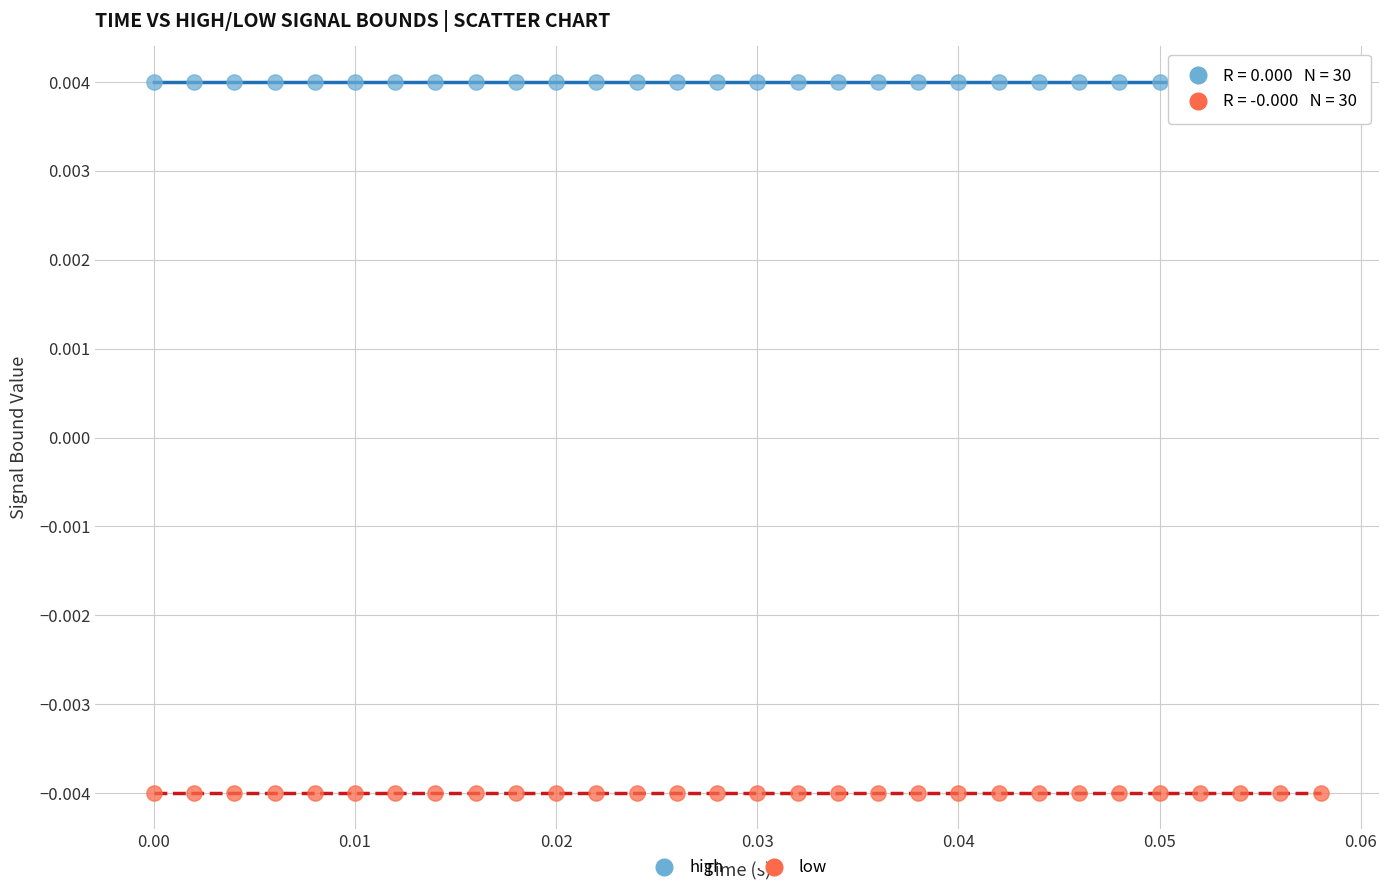

Which series reaches the maximum Y coordinate?

high